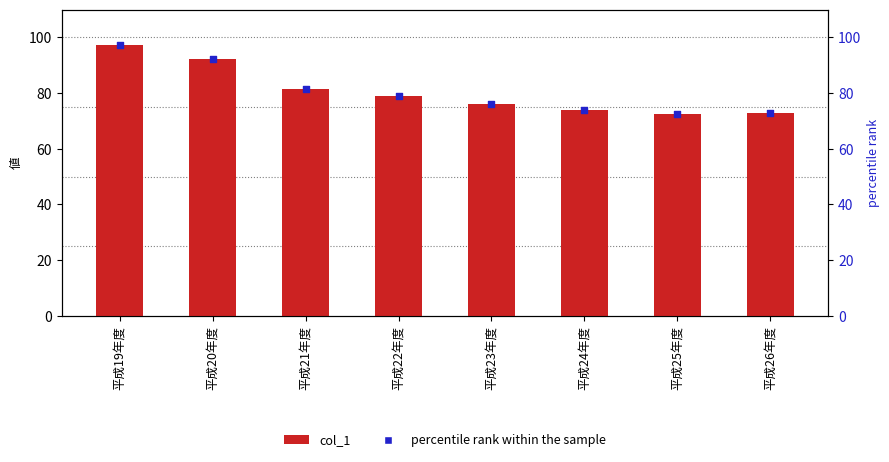

At how many categories does at least one series exceed 84?

2